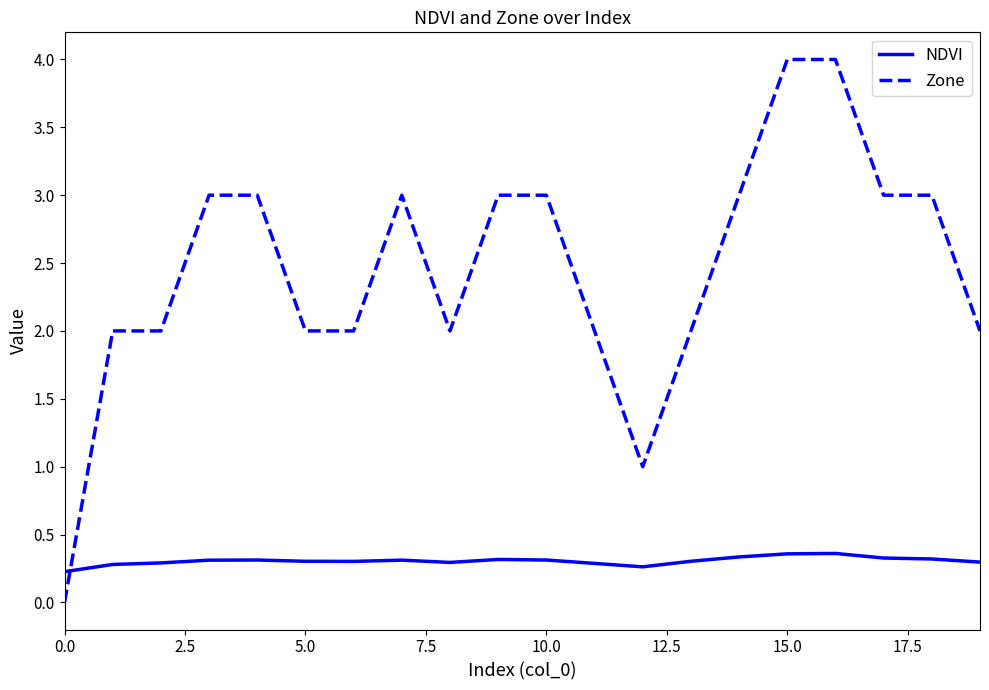

List the series in order of their overall mean, highest first.

Zone, NDVI